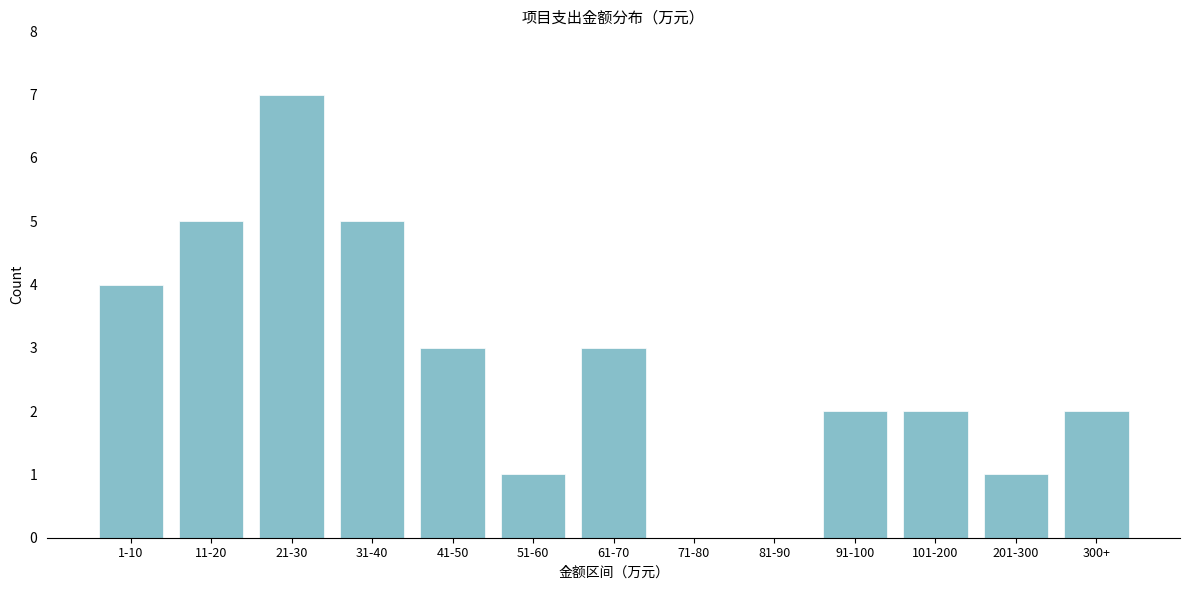

Reading left to right, extract all data points from this chart.

1-10=4	11-20=5	21-30=7	31-40=5	41-50=3	51-60=1	61-70=3	71-80=0	81-90=0	91-100=2	101-200=2	201-300=1	300+=2